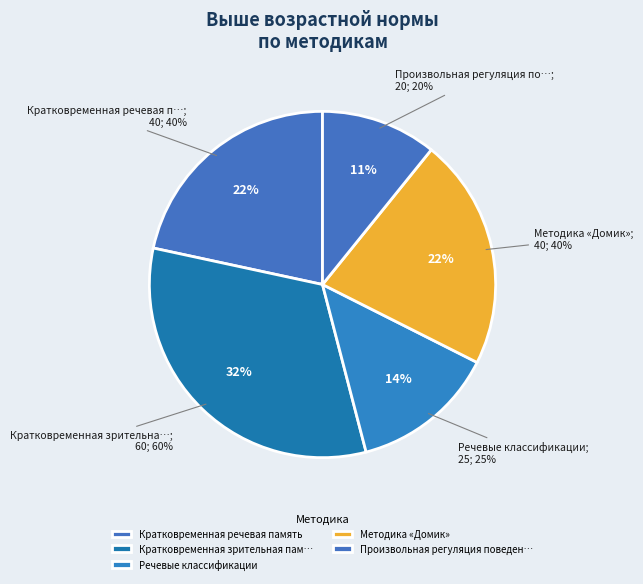

True or false: Стандартная беседа Т.А. Нежновой accounts for 0% of the total.

True